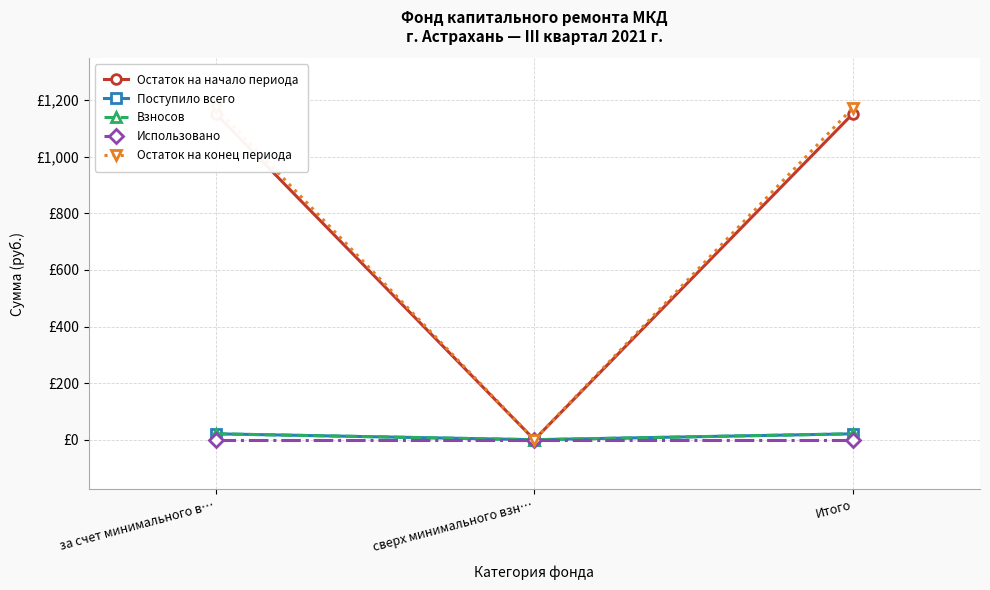

Does the chart have visible grid lines?

Yes